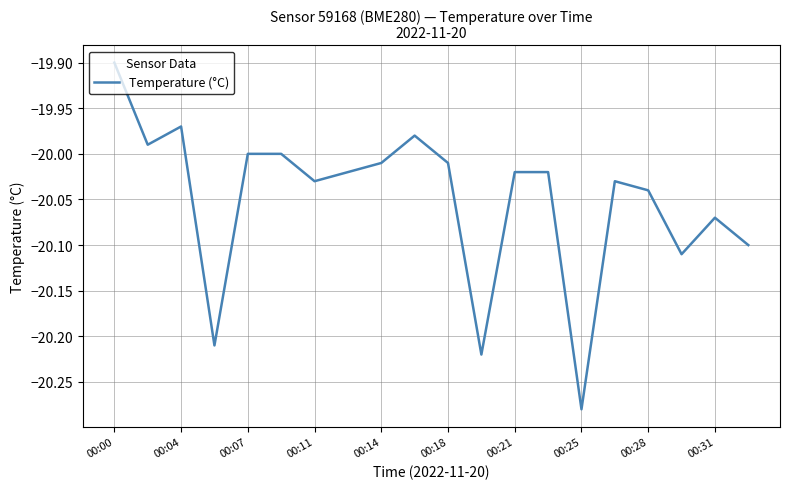

The value at 00:25 is -35.3. True or false?

False